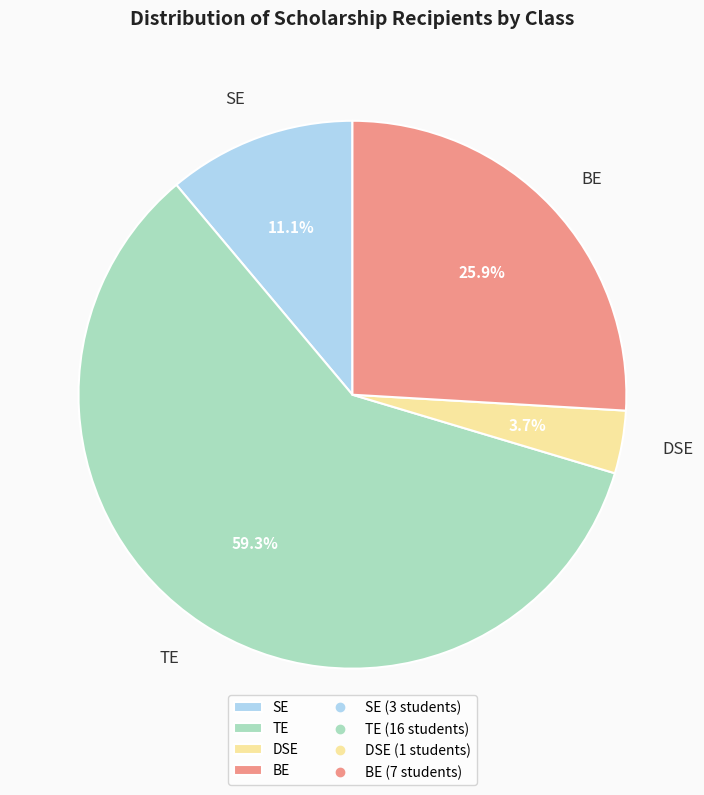

Which has a higher value, SE or TE?

TE